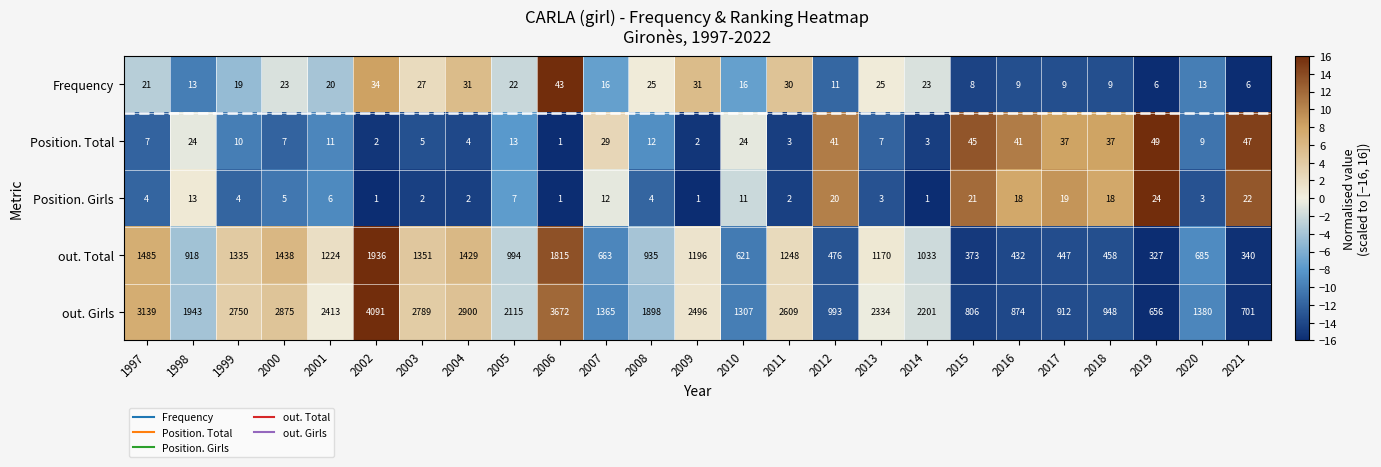

List the series in order of their peak value, highest first.

out. Girls, out. Total, Position. Total, Frequency, Position. Girls